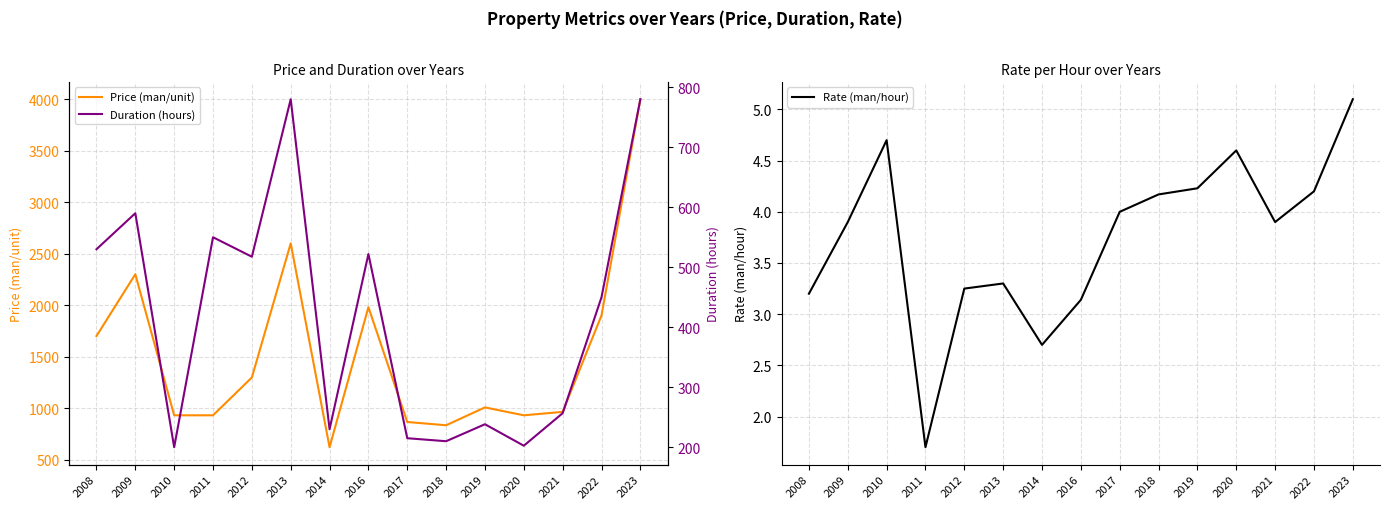

What is the spread (max minus min) of values at 2020?

925.4